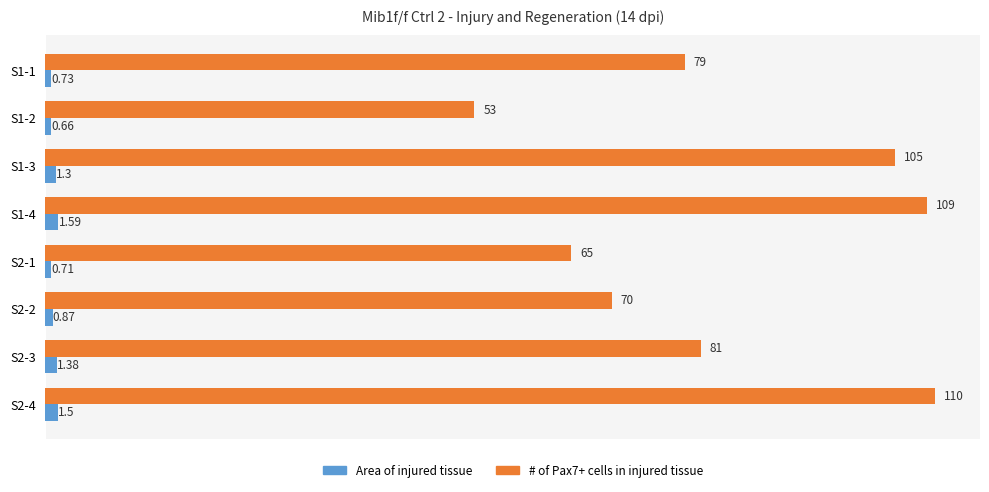

Rank the categories by Area of injured tissue value from highest to lowest.

S1-4, S2-4, S2-3, S1-3, S2-2, S1-1, S2-1, S1-2